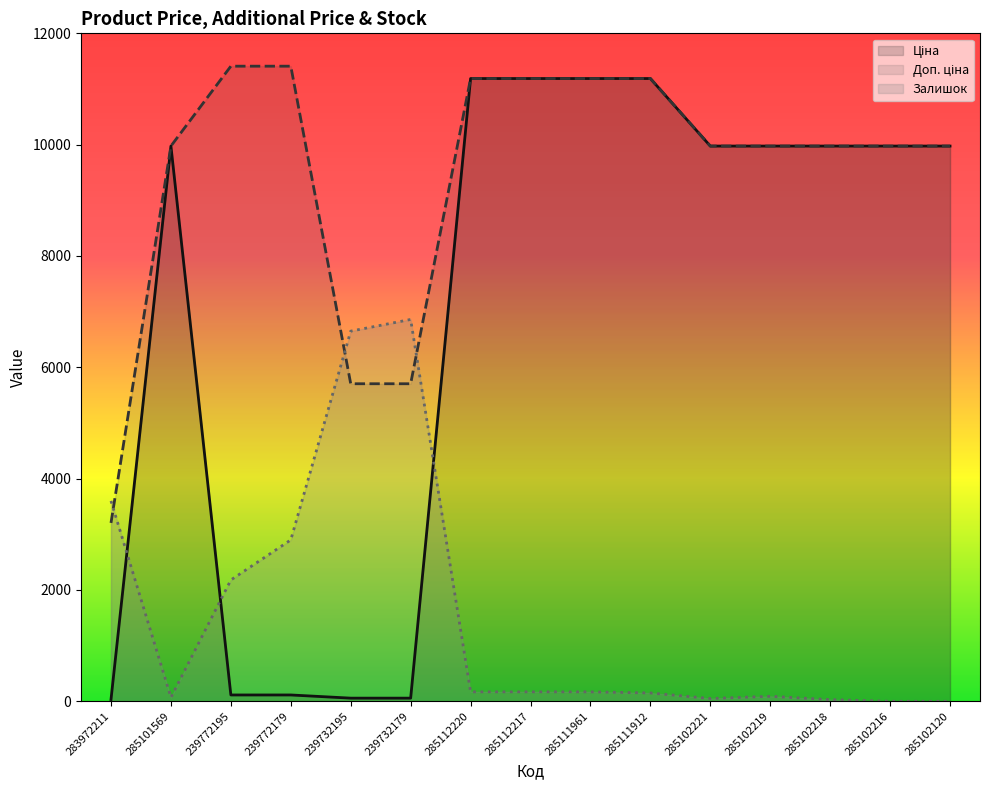

List the series in order of their overall mean, lowest first.

Залишок, Ціна, Доп. ціна